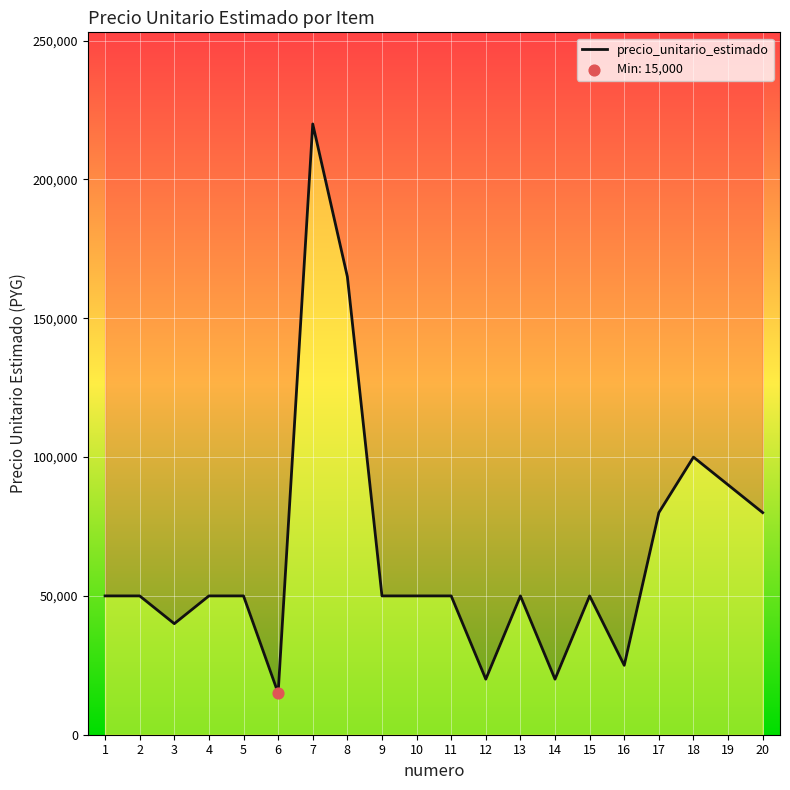

Between 20 and 17, which is larger?

20